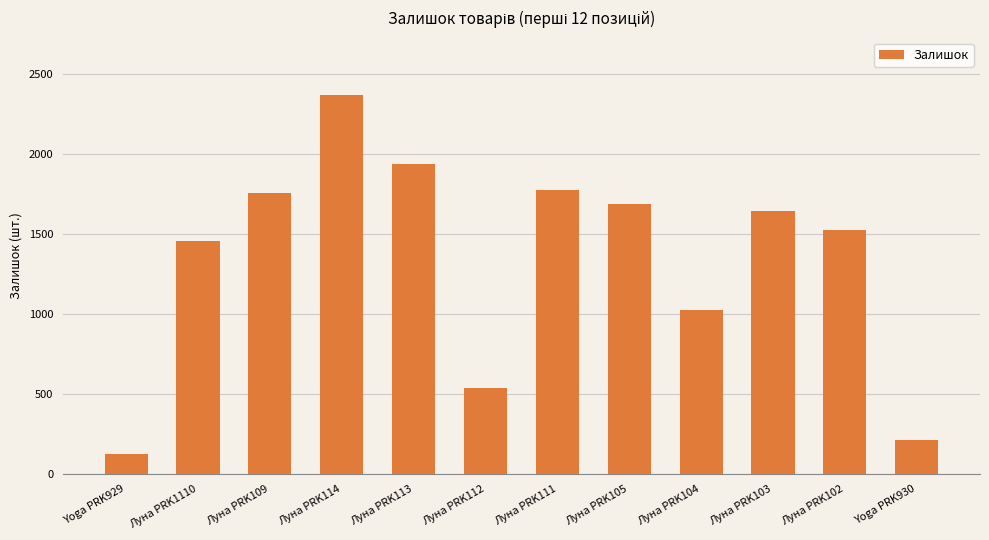

What is the maximum value shown in the chart?

2373